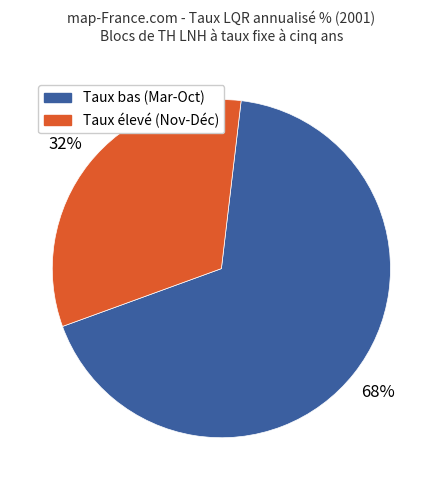

To the nearest percent, what is the average slice percentage?

50%